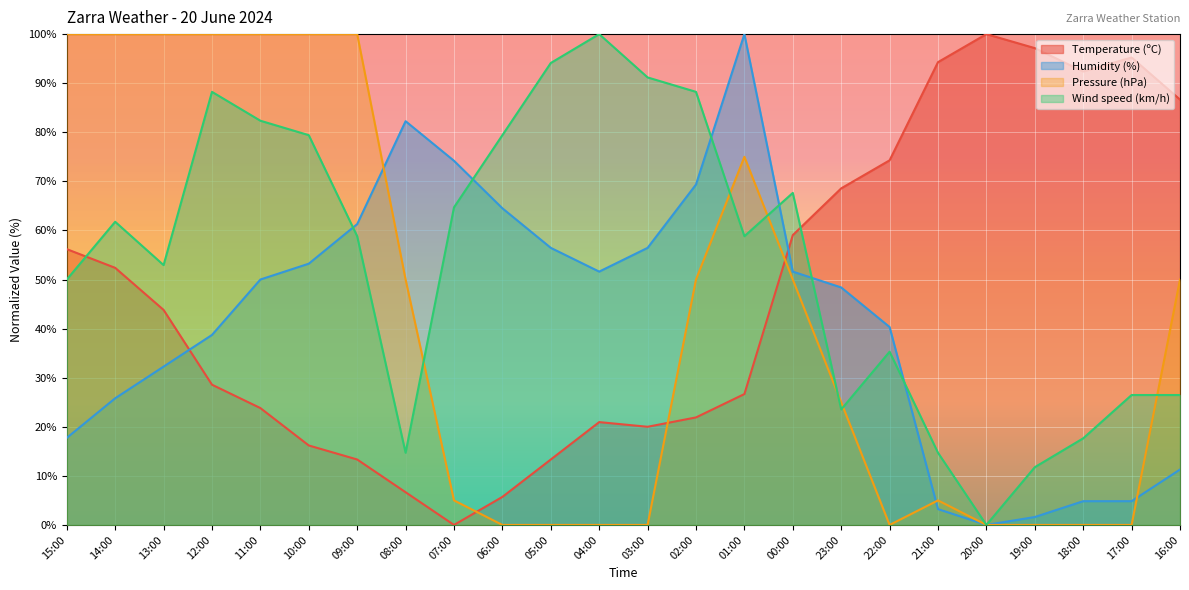

Reading left to right, list all the values displayed in this chart.

Temperature (ºC): 15:00=56.2	14:00=52.4	13:00=43.8	12:00=28.6	11:00=23.8	10:00=16.2	09:00=13.3	08:00=6.7	07:00=0.0	06:00=5.7	05:00=13.3	04:00=21.0	03:00=20.0	02:00=21.9	01:00=26.7	00:00=59.0	23:00=68.6	22:00=74.3	21:00=94.3	20:00=100.0	19:00=97.1	18:00=92.4	17:00=95.2	16:00=86.7
Humidity (%): 15:00=17.7	14:00=25.8	13:00=32.3	12:00=38.7	11:00=50.0	10:00=53.2	09:00=61.3	08:00=82.3	07:00=74.2	06:00=64.5	05:00=56.5	04:00=51.6	03:00=56.5	02:00=69.4	01:00=100.0	00:00=51.6	23:00=48.4	22:00=40.3	21:00=3.2	20:00=0.0	19:00=1.6	18:00=4.8	17:00=4.8	16:00=11.3
Pressure (hPa): 15:00=100.0	14:00=100.0	13:00=100.0	12:00=100.0	11:00=100.0	10:00=100.0	09:00=100.0	08:00=50.0	07:00=5.0	06:00=0.0	05:00=0.0	04:00=0.0	03:00=0.0	02:00=50.0	01:00=75.0	00:00=50.0	23:00=25.0	22:00=0.0	21:00=5.0	20:00=0.0	19:00=0.0	18:00=0.0	17:00=0.0	16:00=50.0
Wind speed (km/h): 15:00=50.0	14:00=61.8	13:00=52.9	12:00=88.2	11:00=82.4	10:00=79.4	09:00=58.8	08:00=14.7	07:00=64.7	06:00=79.4	05:00=94.1	04:00=100.0	03:00=91.2	02:00=88.2	01:00=58.8	00:00=67.6	23:00=23.5	22:00=35.3	21:00=14.7	20:00=0.0	19:00=11.8	18:00=17.6	17:00=26.5	16:00=26.5